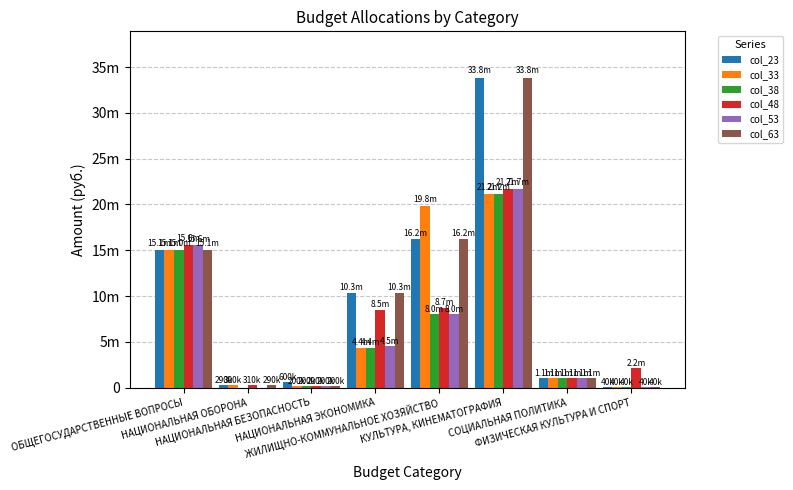

What are all the series names shown in the legend?

col_23, col_33, col_38, col_48, col_53, col_63